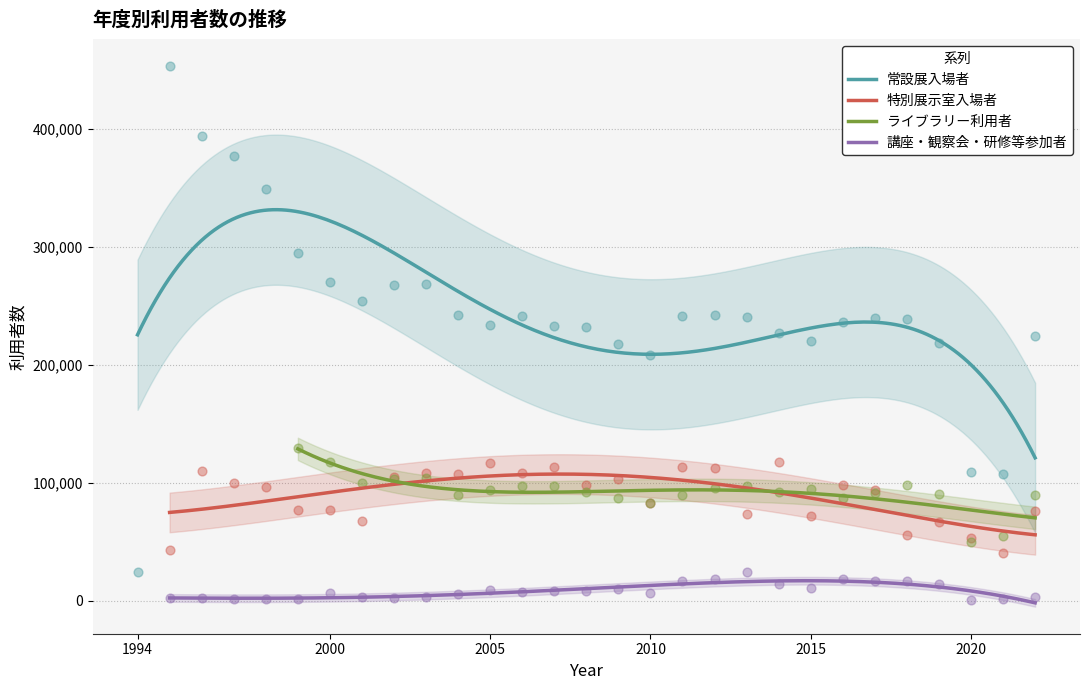

At how many categories does at least one series exceed 59005?

28